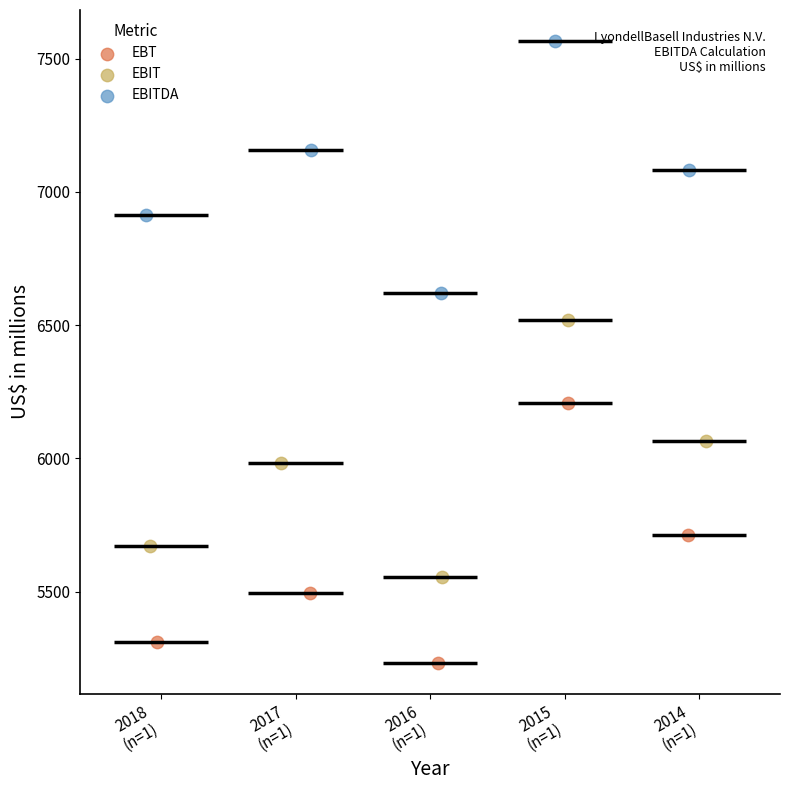

Which series reaches the maximum Y coordinate?

EBITDA